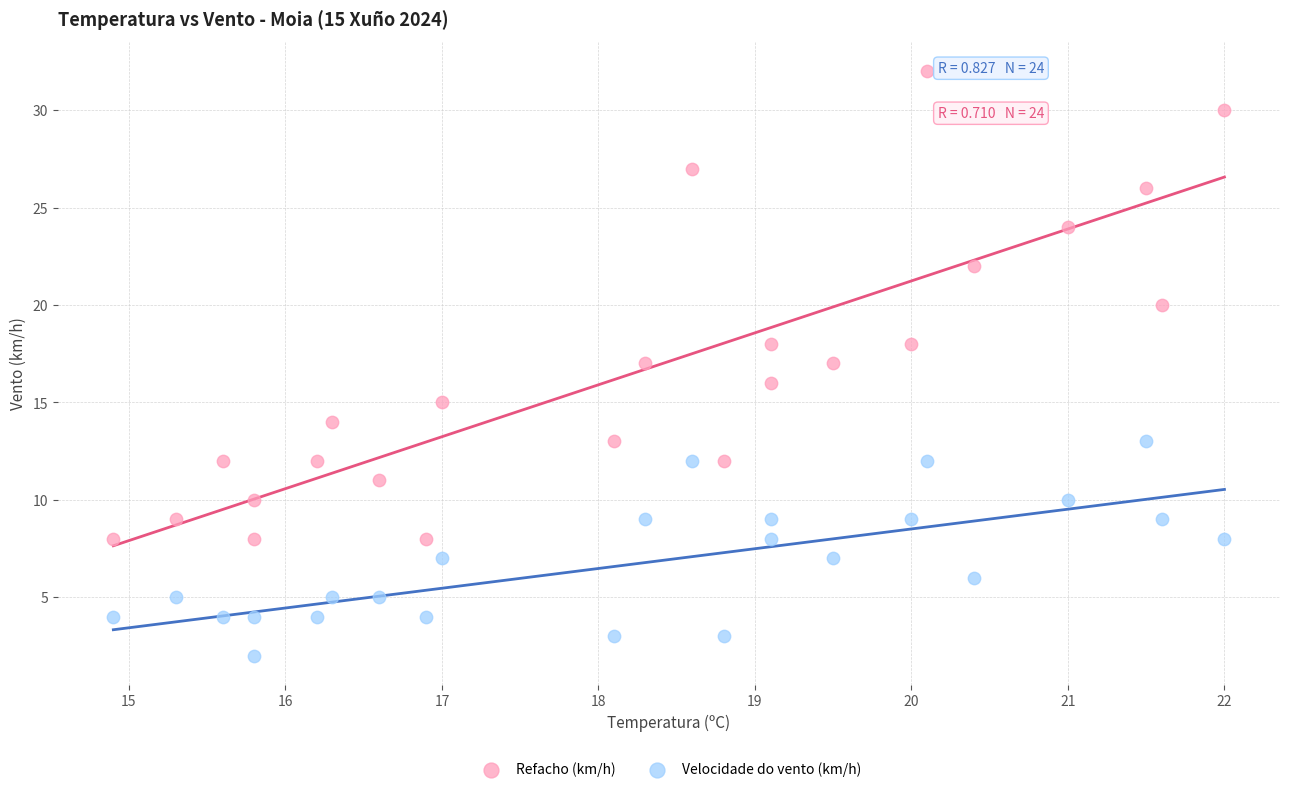

Which series has the widest spread of Y values?

Refacho (km/h)